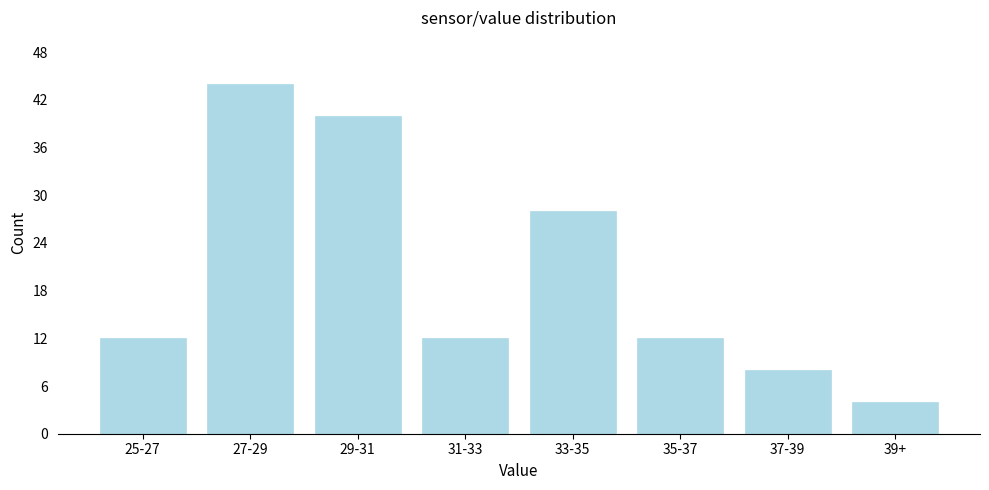

Reading right to left, what are all the values shown in this chart?

4	8	12	28	12	40	44	12